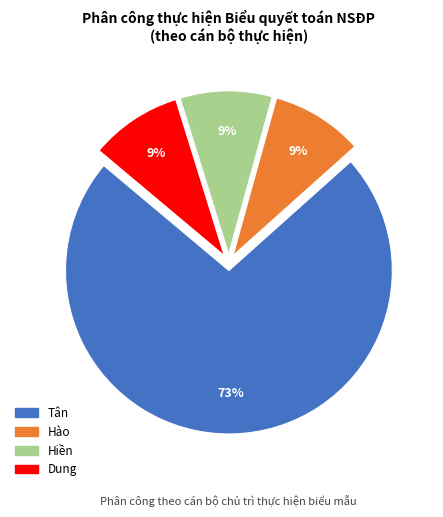

Which category has the biggest portion of the pie?

Tân